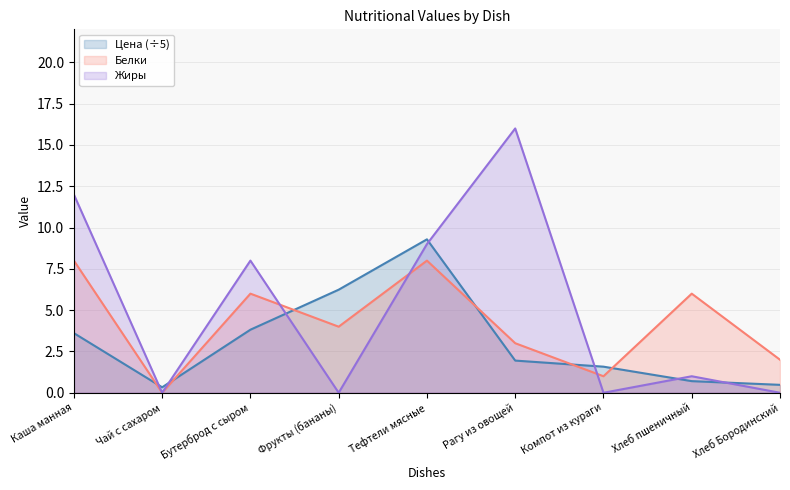

Which series has the largest total across all categories?

Жиры